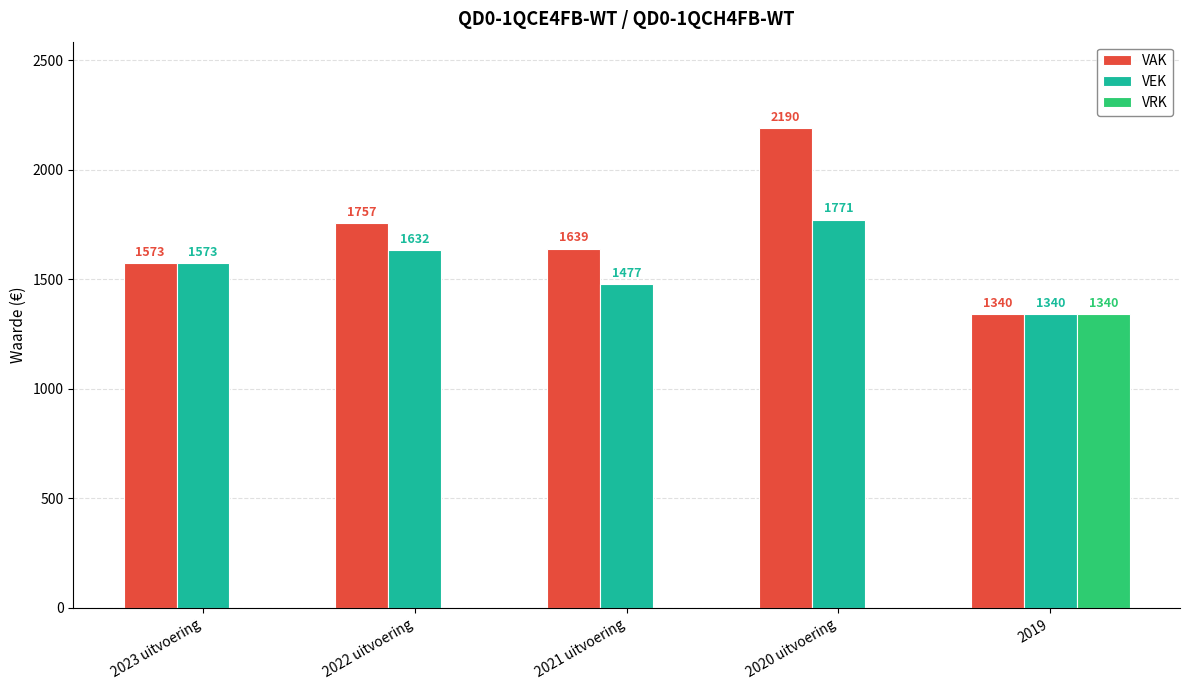

The VRK series shows 541 at 2021 uitvoering. True or false?

False